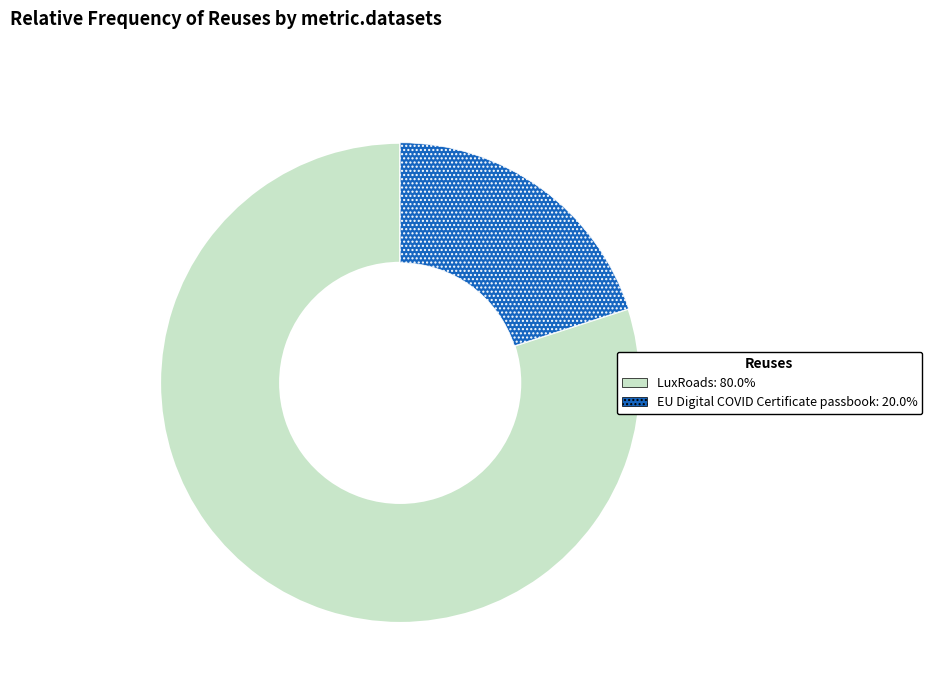

Which category has the smallest portion of the pie?

EU Digital COVID Certificate passbook